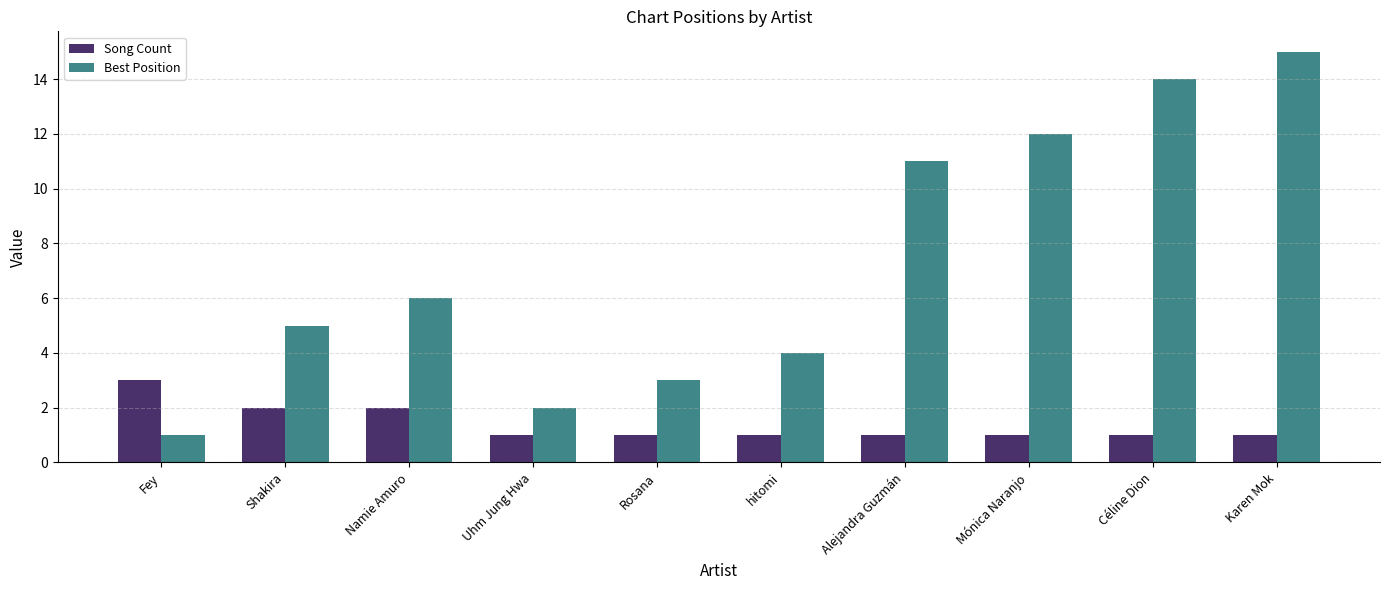

Read the Song Count value at Fey.

3